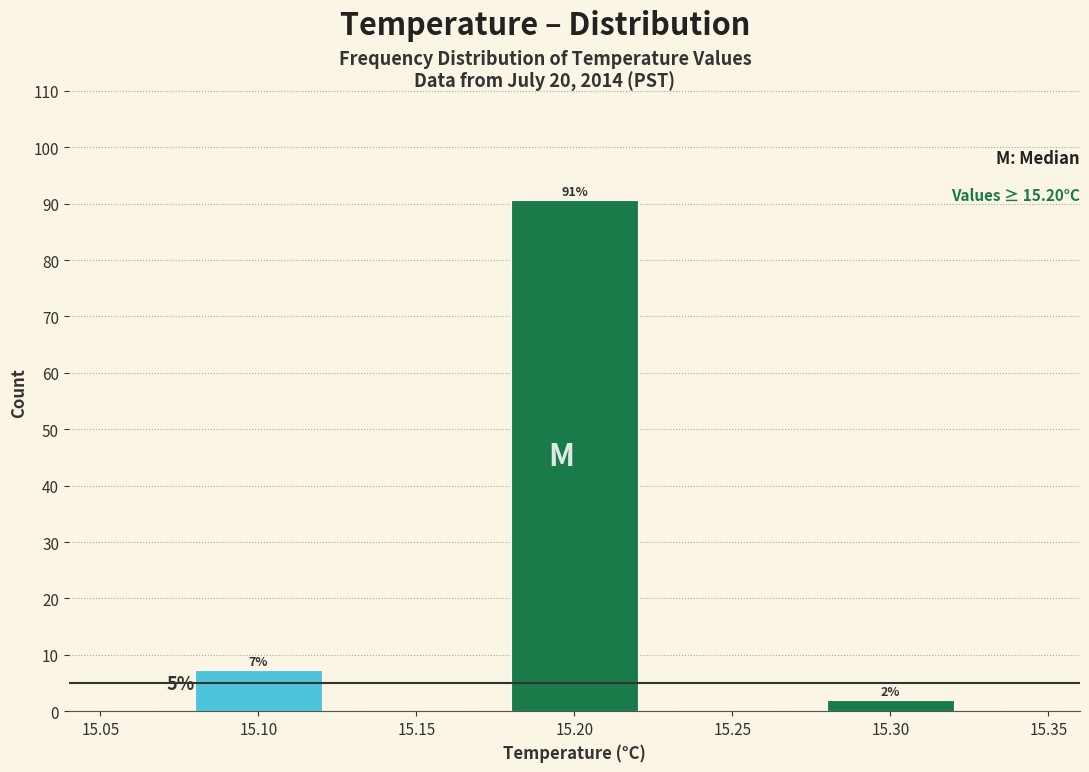

At which label does the data first exceed 7?

15.10